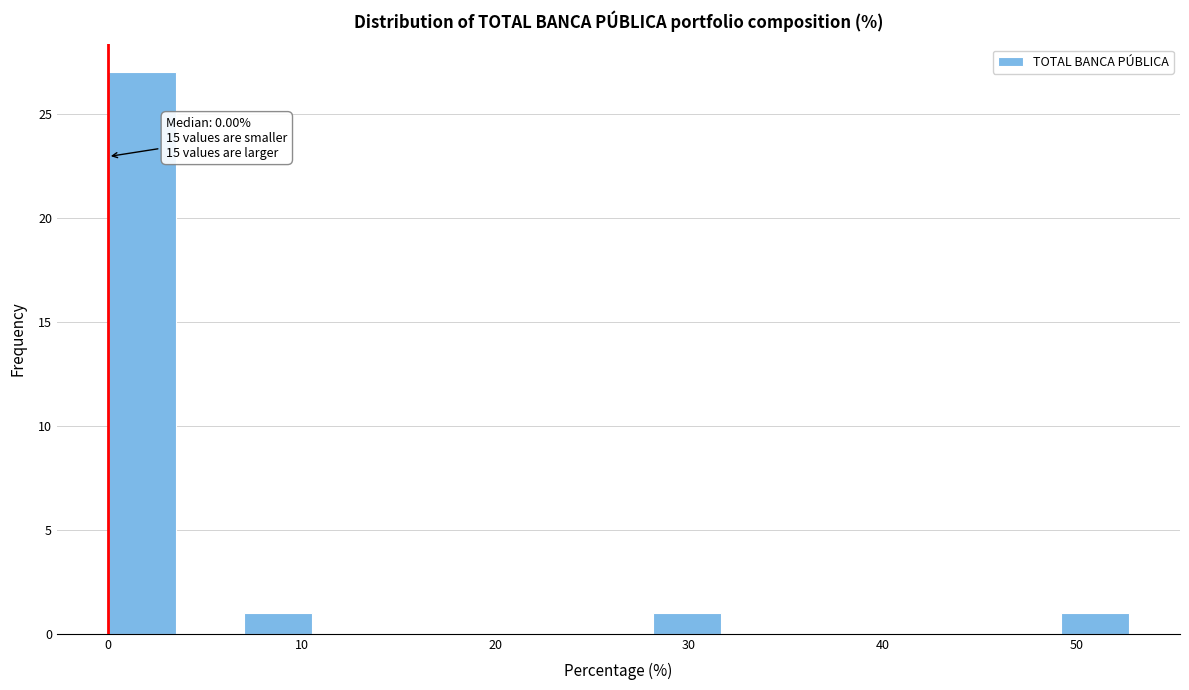

Read against the x-axis, roughly where is the centre of the tallest bar?

2